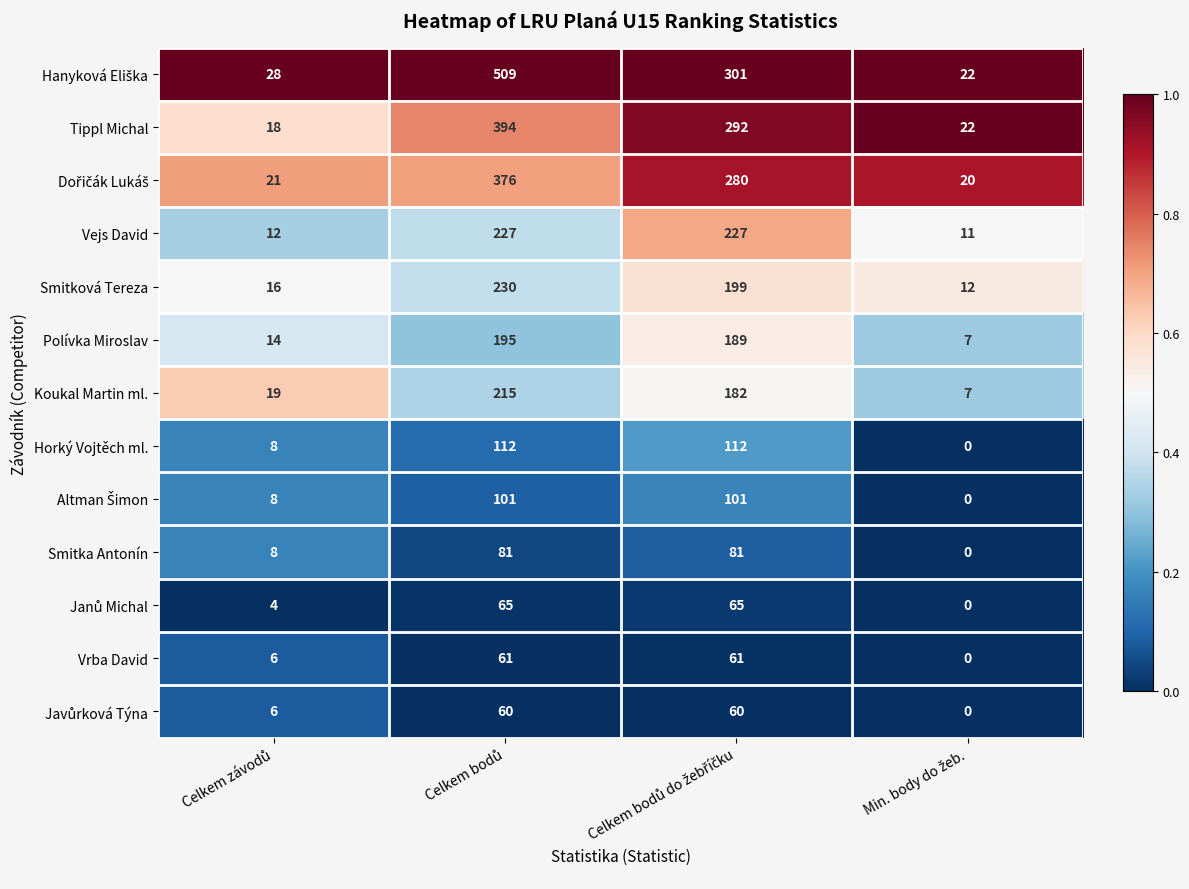

What is the difference between the second highest and minimum values in the Vejs David series?

216